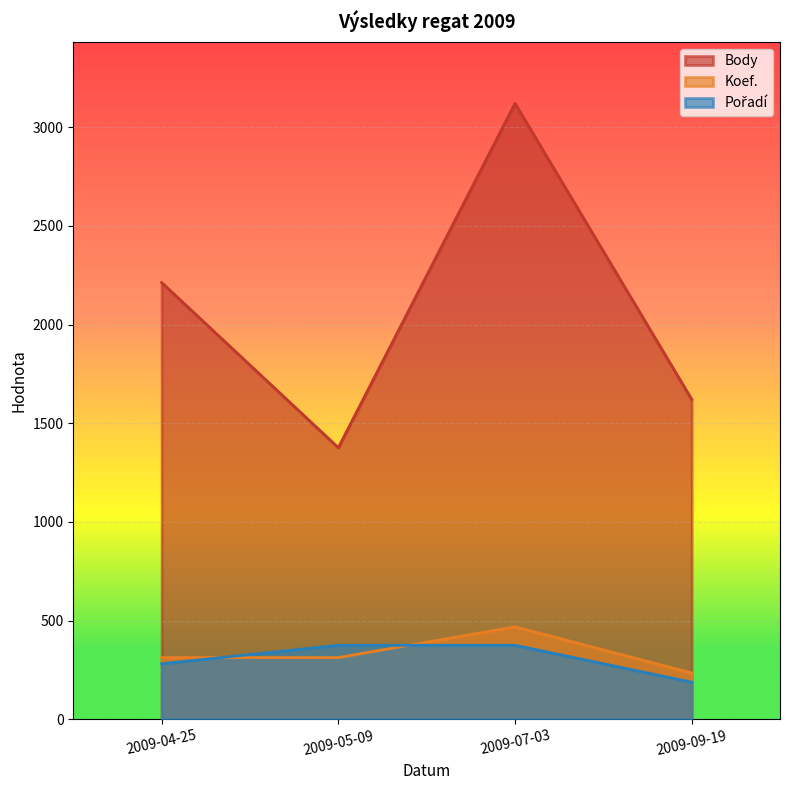

At which label does Pořadí reach its peak?

2009-05-09